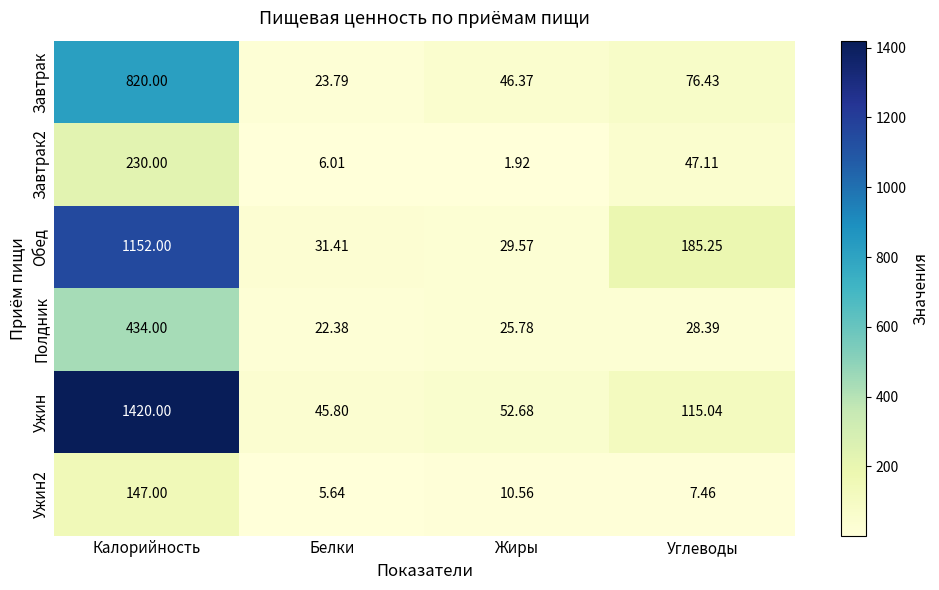

Which series changed the most between Белки and Углеводы?

Обед